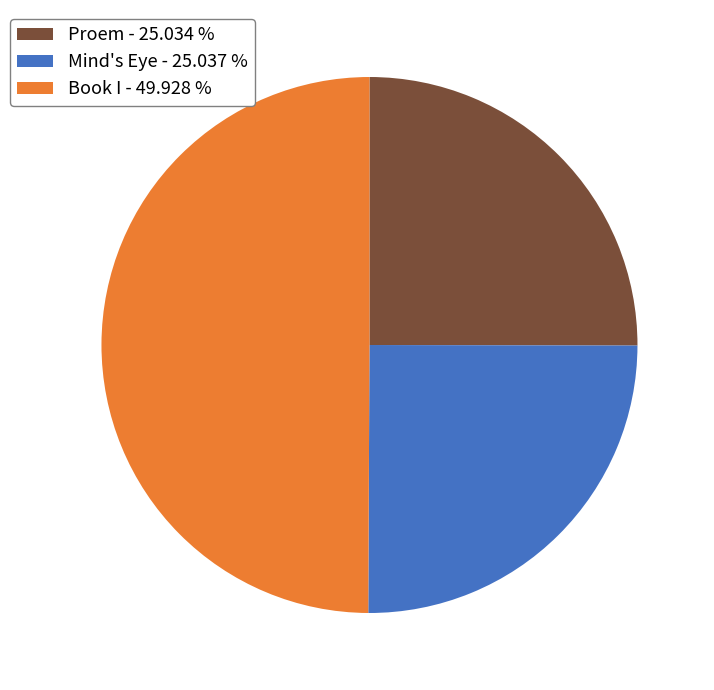

What is the ratio of the value at Proem - 25.034 % to the value at Mind's Eye - 25.037 %?

1.0